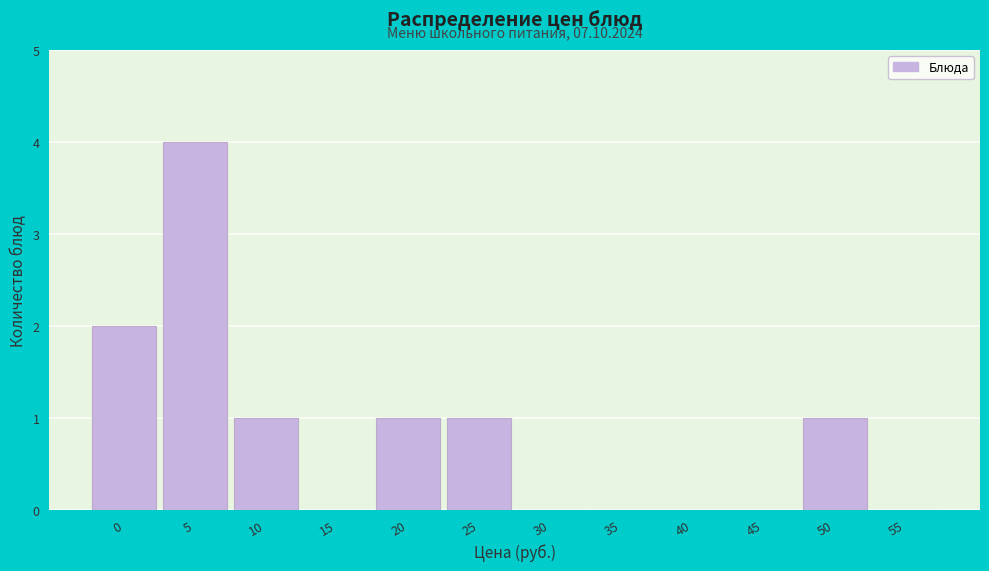

Reading left to right, what are all the values shown in this chart?

0=2	5=4	10=1	15=0	20=1	25=1	30=0	35=0	40=0	45=0	50=1	55=0